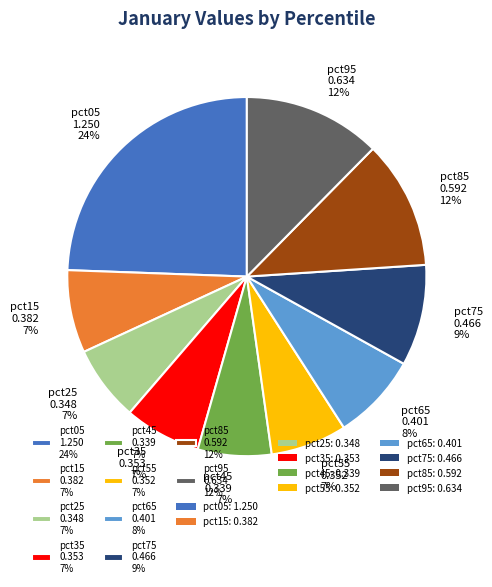

Is the sum of pct95 0.634 12% and pct05 1.250 24% greater than half?

No